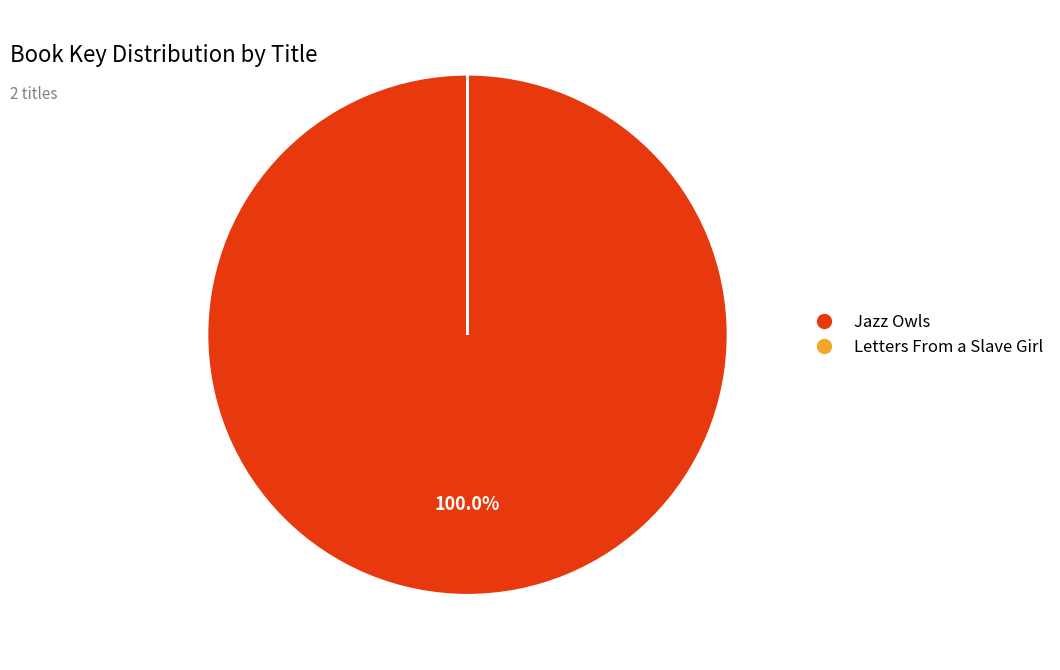

What is the largest slice in the pie chart?

Jazz Owls